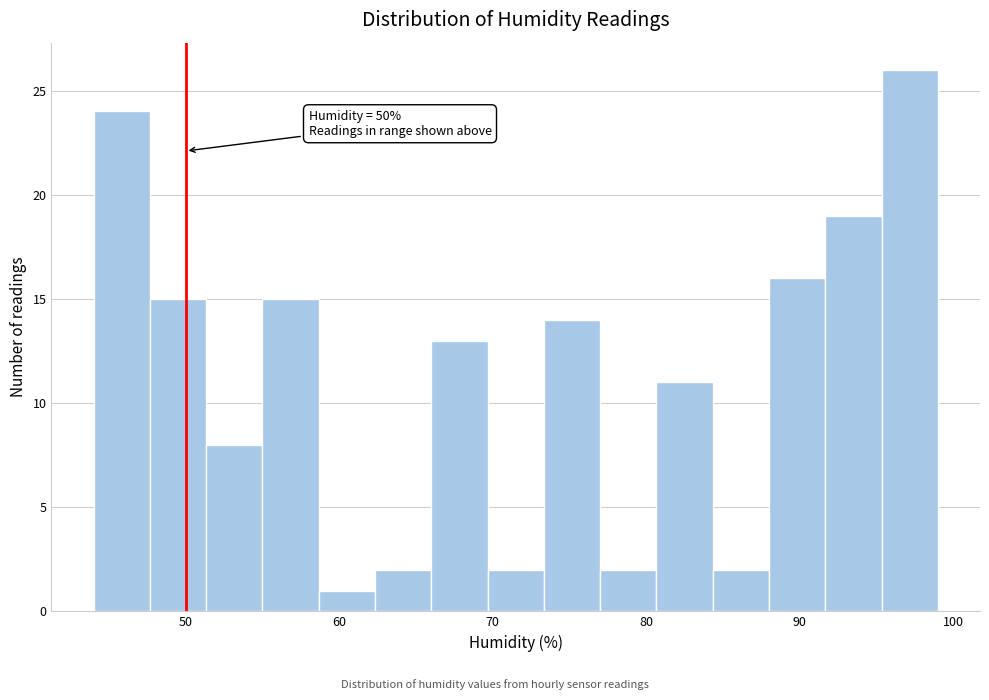

Around what value on the x-axis is the tallest bar? Give the approximate position of its centre, as read against the axis.

97